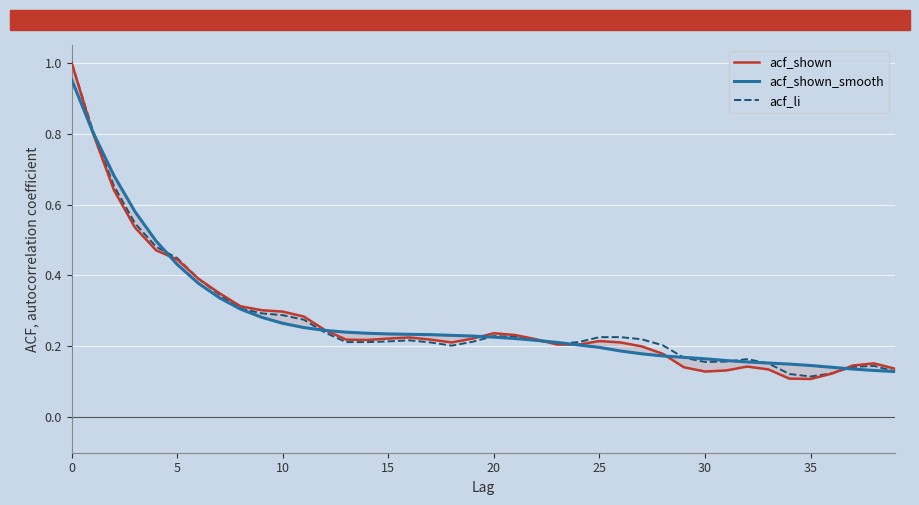

True or false: acf_shown and acf_shown_smooth cross at least once.

True